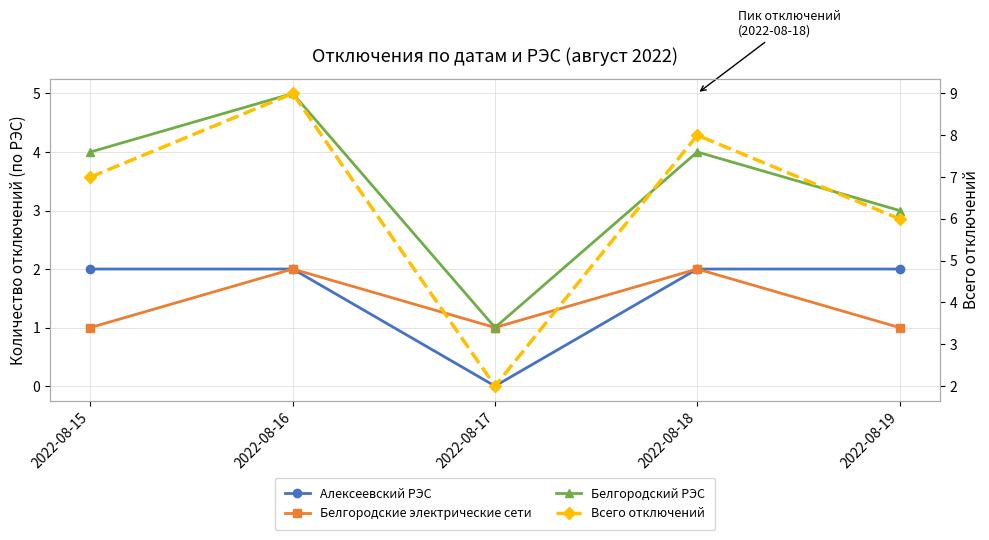

Read the Белгородский РЭС value at 2022-08-15.

4